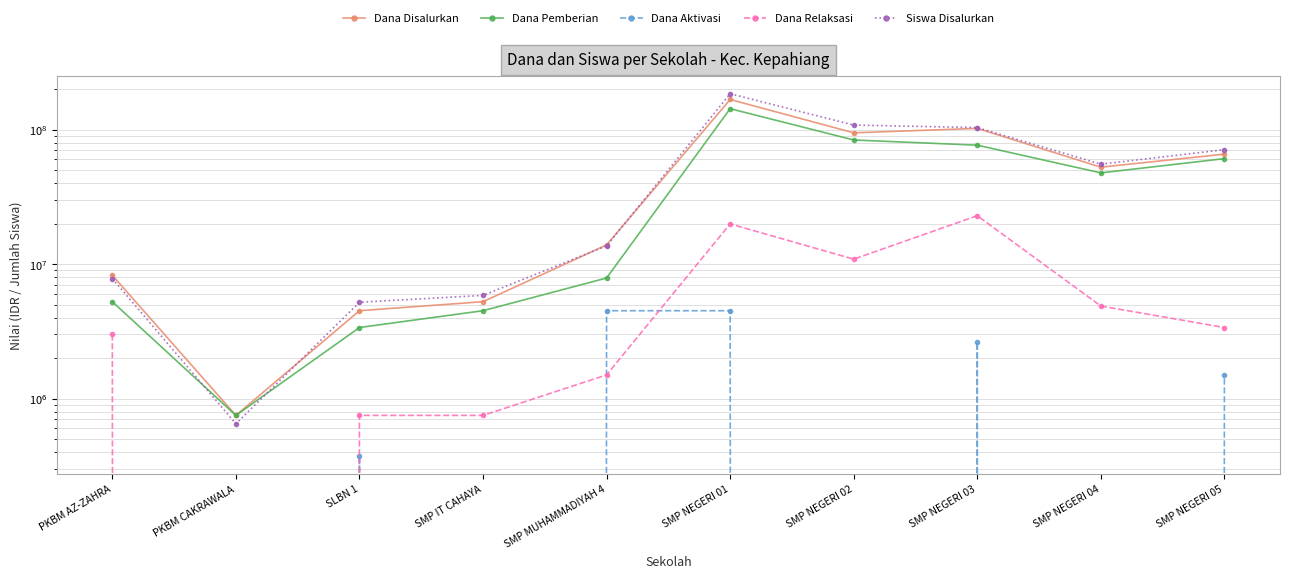

What is the total value across all series at SLBN 1?

14200000